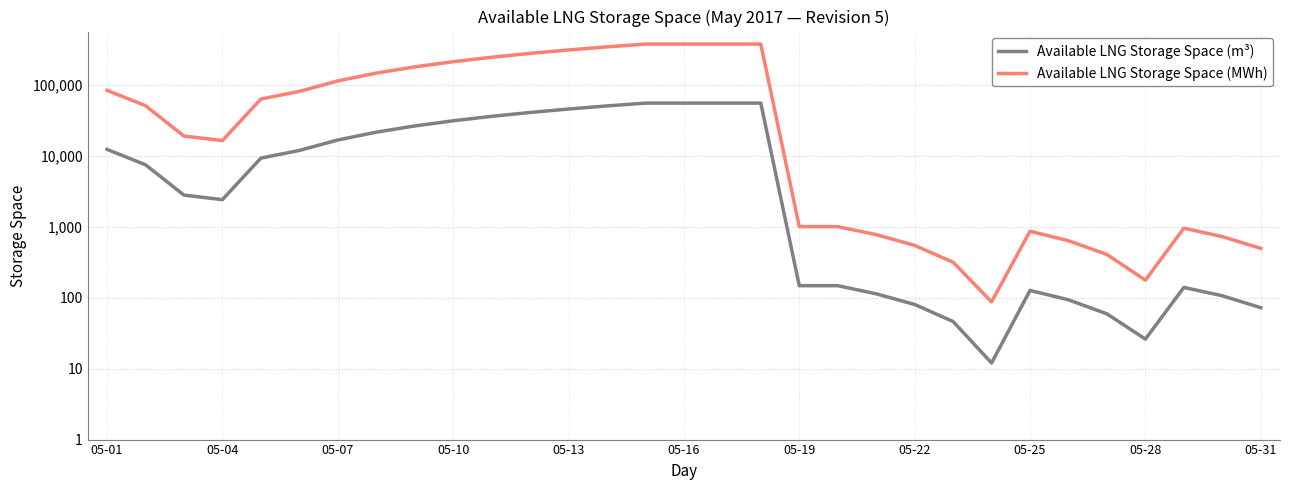

Between 14 and 20, which series saw the biggest shift?

Available LNG Storage Space (MWh)